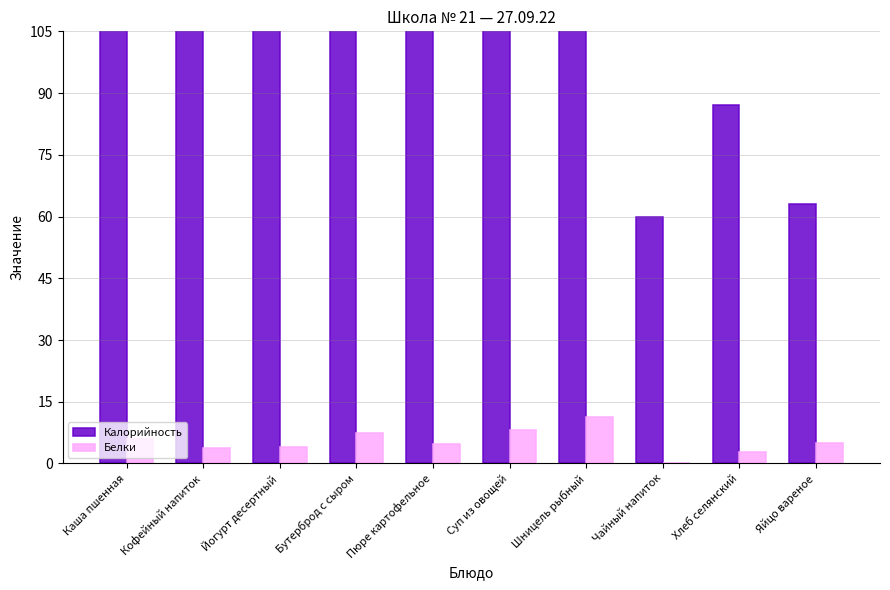

What is the value of the Калорийность bar at the 7th from the left?

108.7